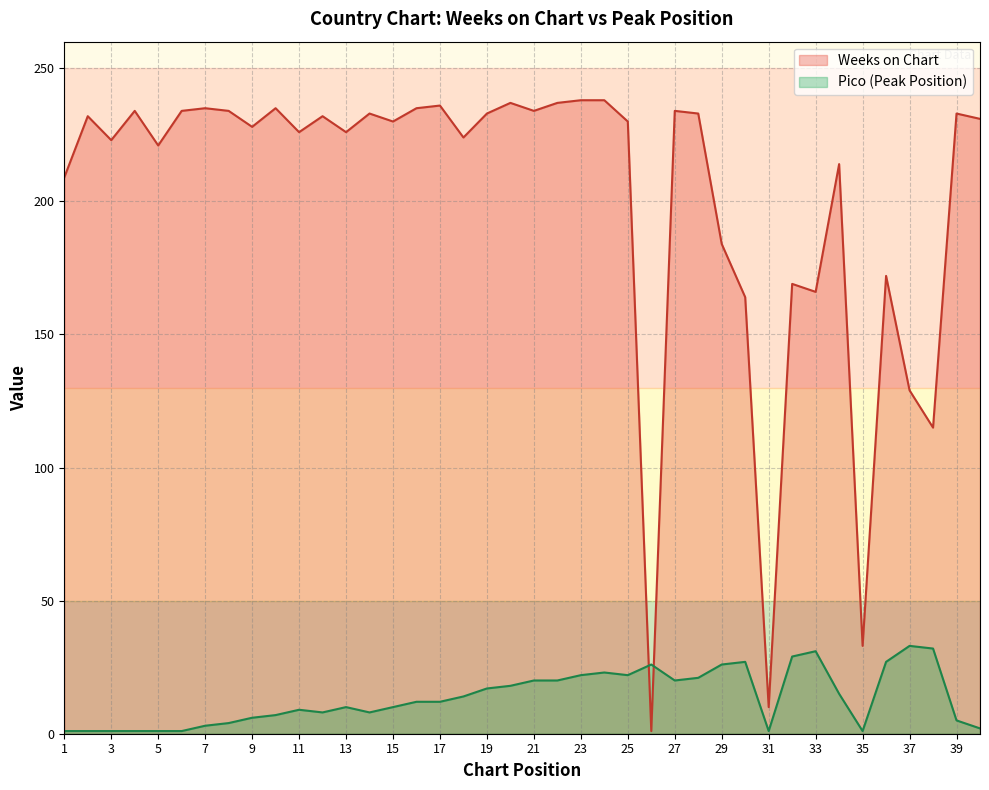

Is it true that Weeks on Chart equals 172 at 36?

True